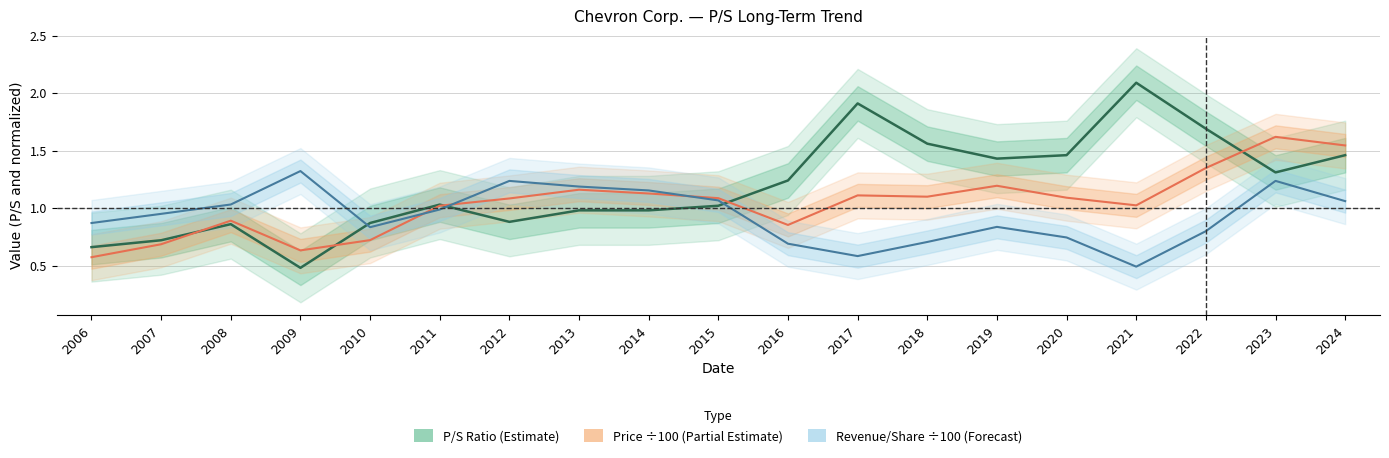

How many lines are shown in the chart?

3